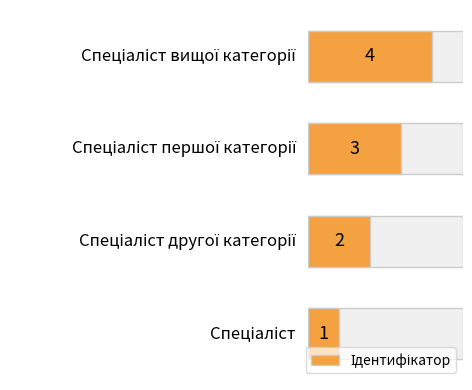

The value at 0 is 1. True or false?

True